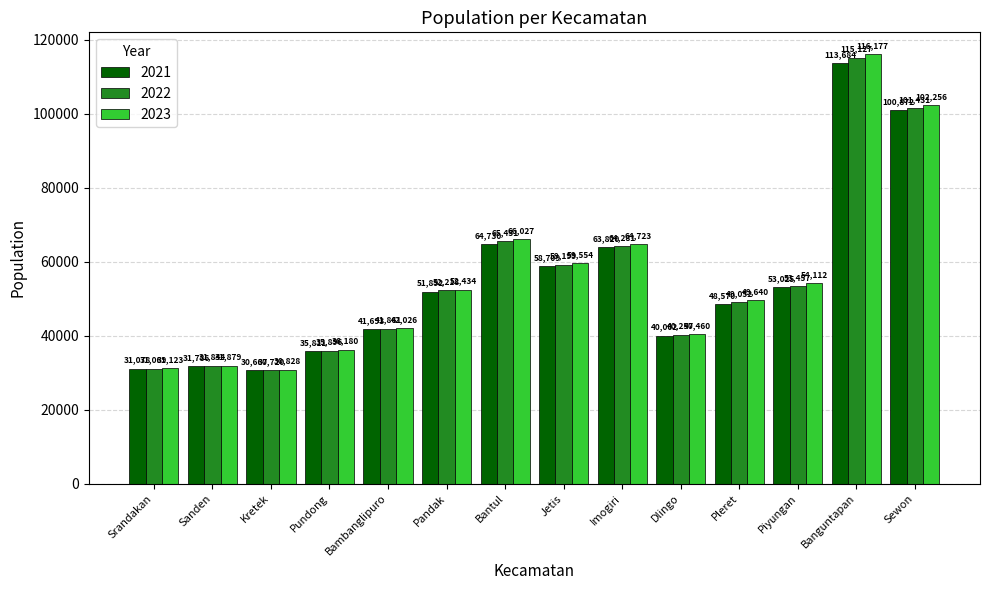

What is the approximate value of 2023 at Sanden?

31879